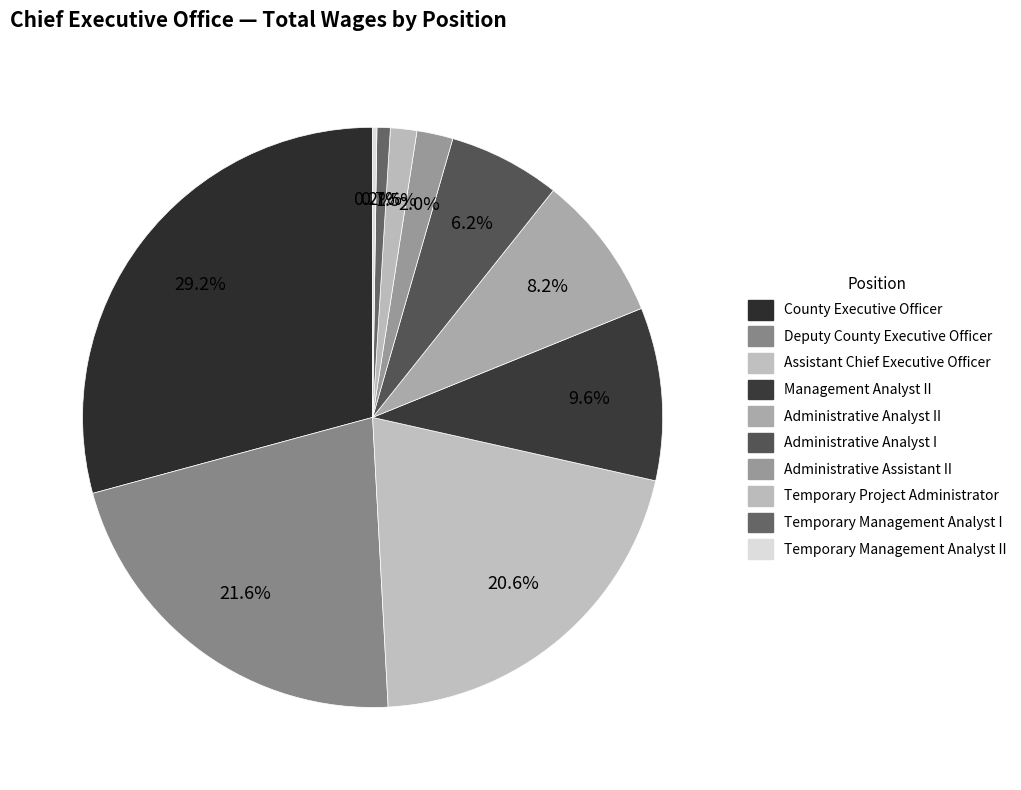

Count the number of slices in the pie.

10